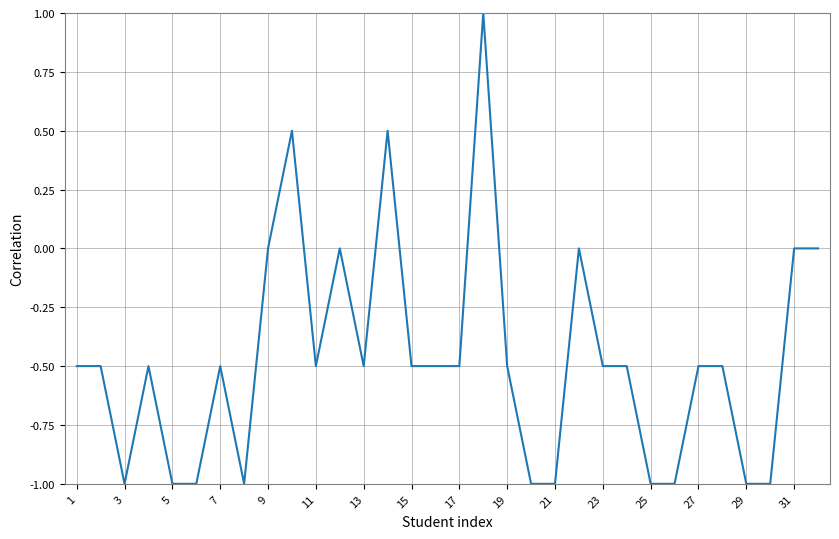

What is the greatest value displayed?

1.0